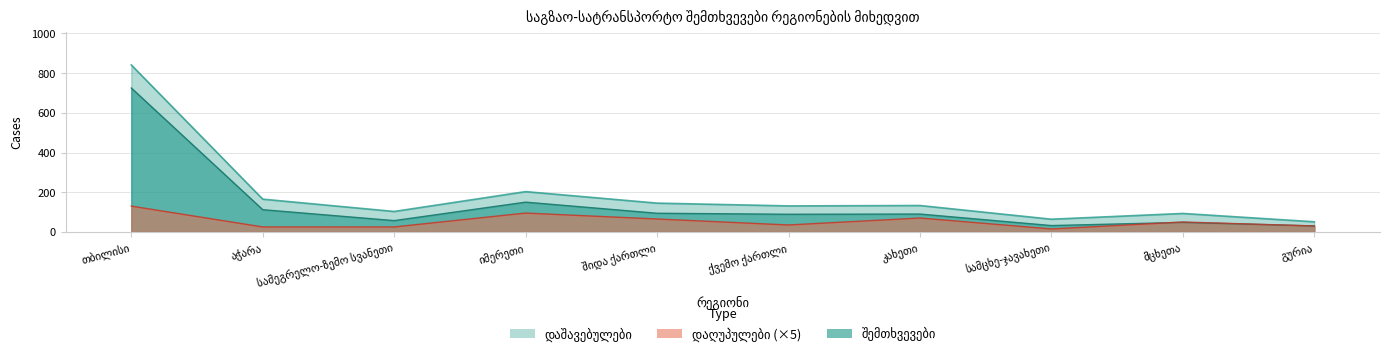

True or false: დაღუპულები has more than 1 points higher than both neighbors.

True